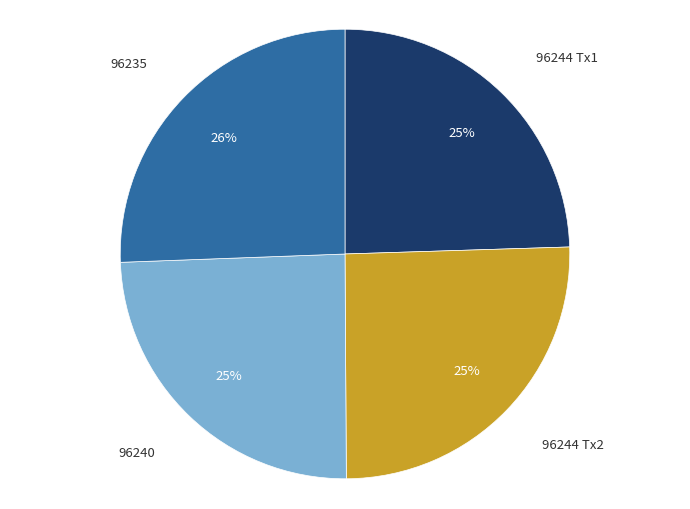

Combined, do 96244 Tx1 and 96235 account for over 50%?

Yes